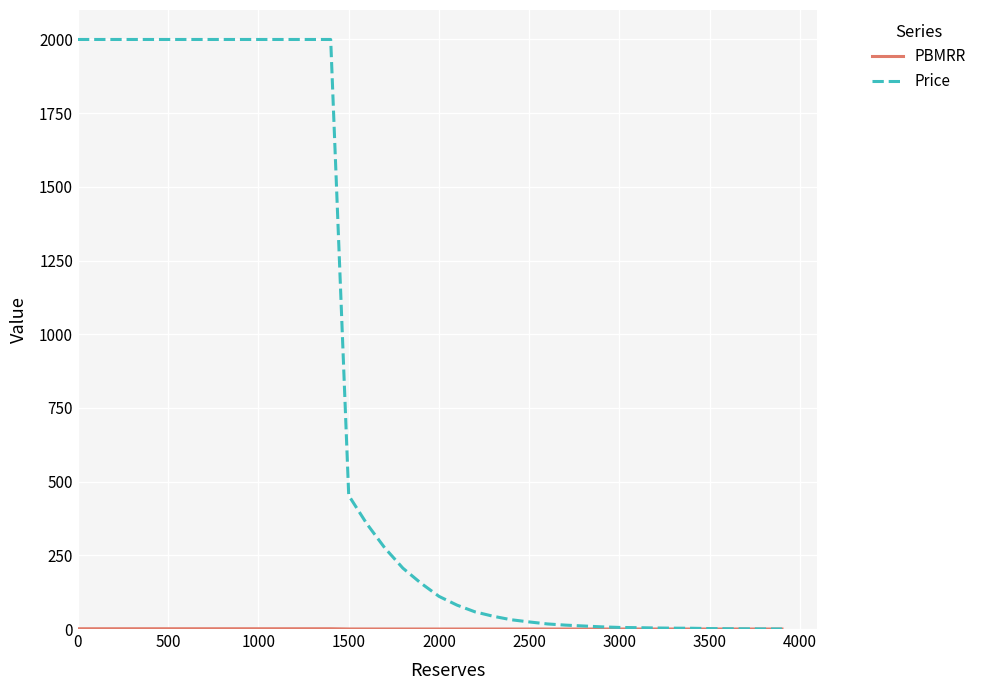

Which series has the largest range (max minus min)?

Price